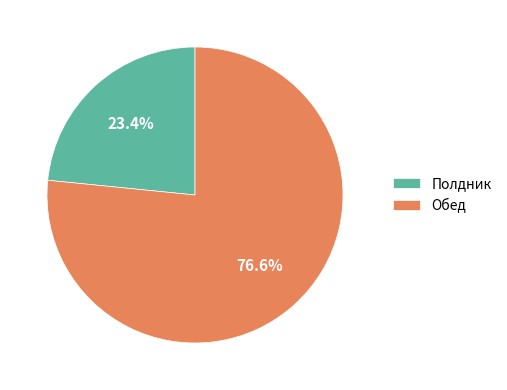

What is the total percentage of Полдник and Обед?

100.0%